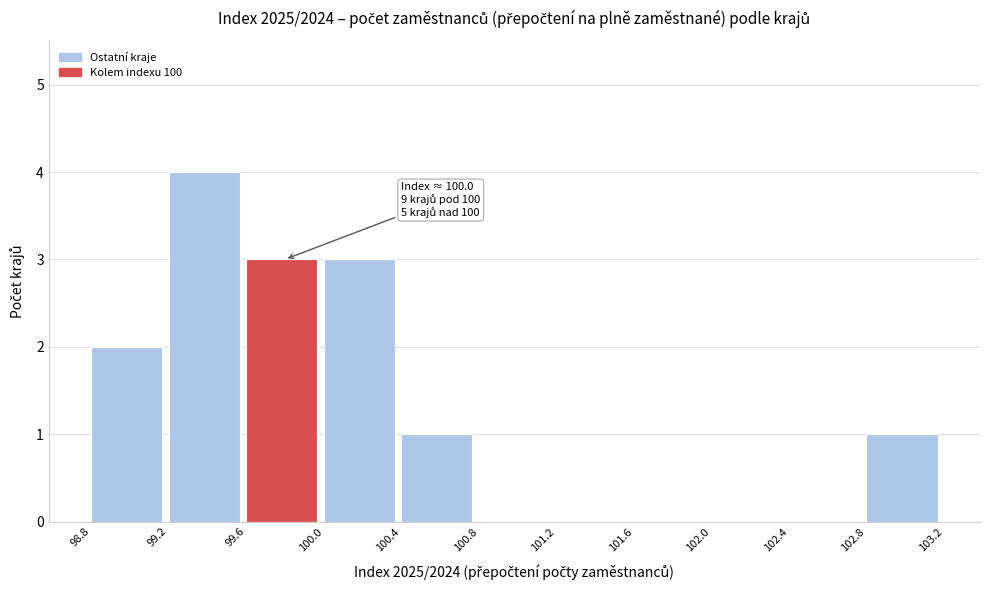

Over which range of the x-axis is the bar tallest?

99.2 to 99.6